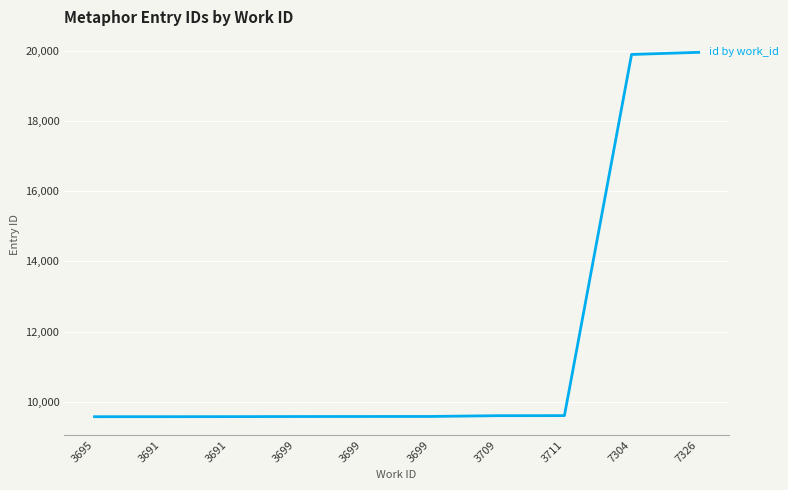

How many lines are shown in the chart?

1